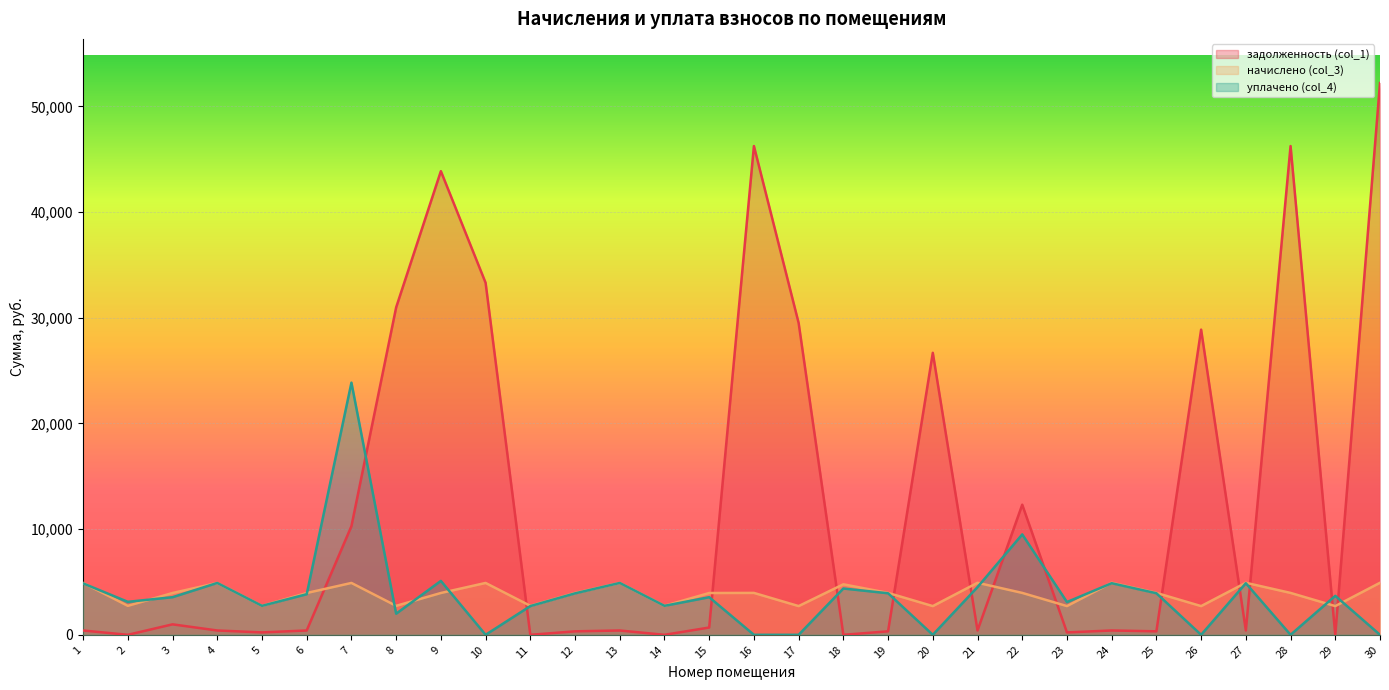

What is the highest value of the задолженность (col_1) series?

52201.5